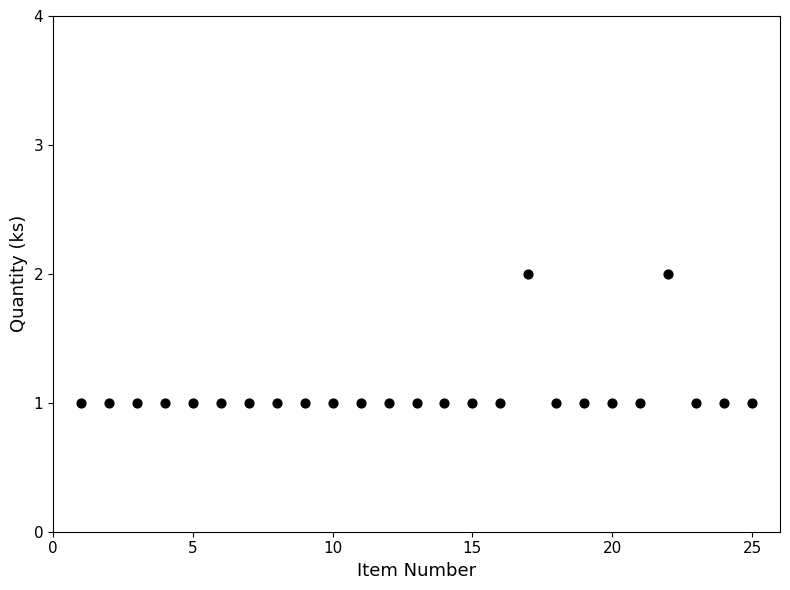

What is the range of X values (max minus min)?

24